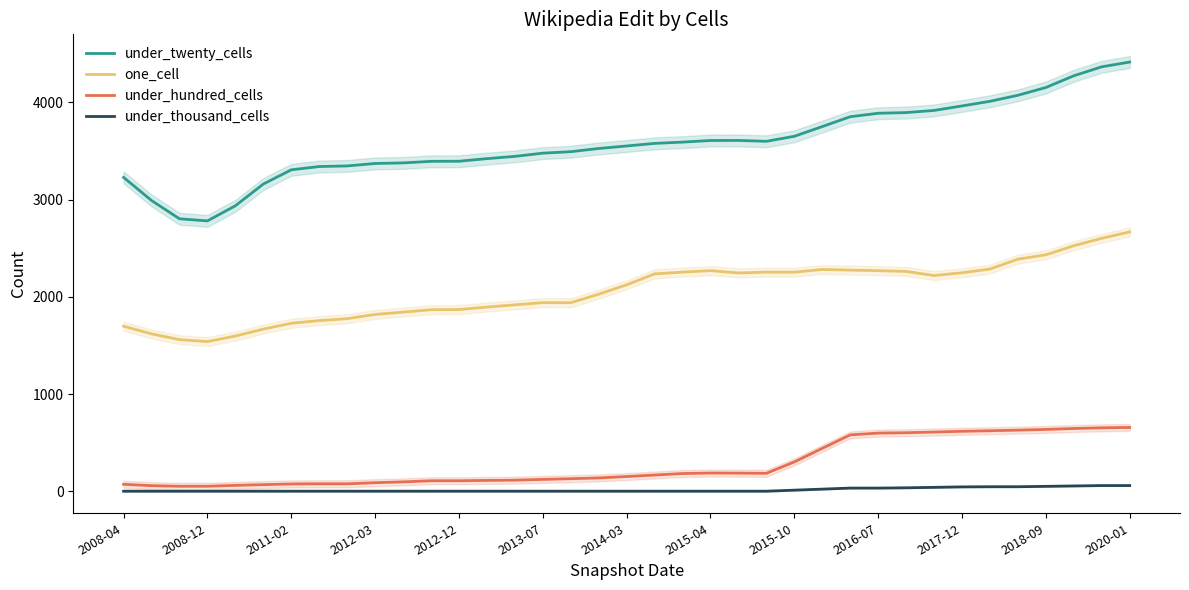

True or false: under_thousand_cells has more than 0 points higher than both neighbors.

False